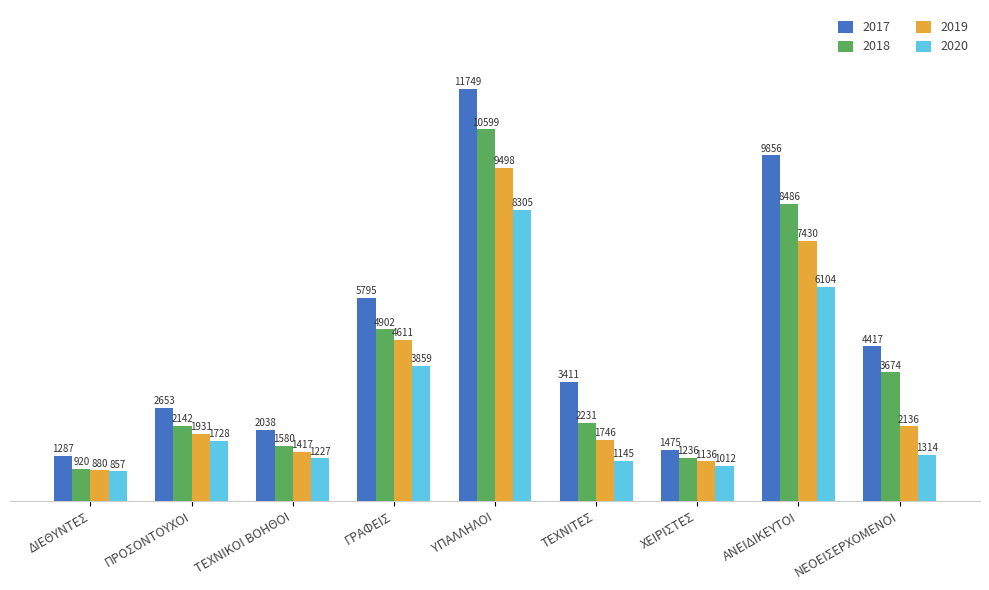

How many distinct data groups are displayed?

4